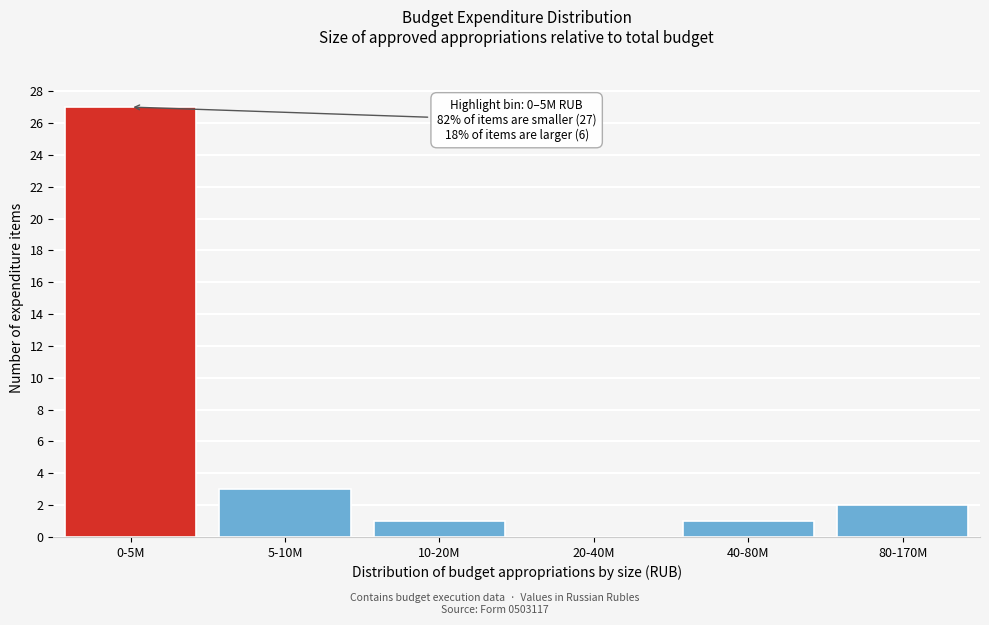

Reading left to right, extract all data points from this chart.

0-5M=27	5-10M=3	10-20M=1	20-40M=0	40-80M=1	80-170M=2